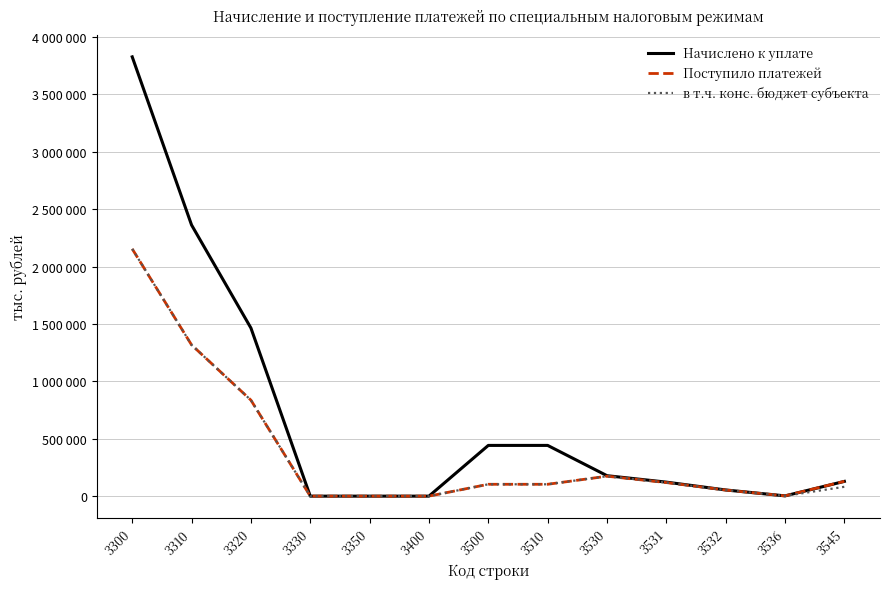

Which series changed the most between 3320 and 3330?

Начислено к уплате